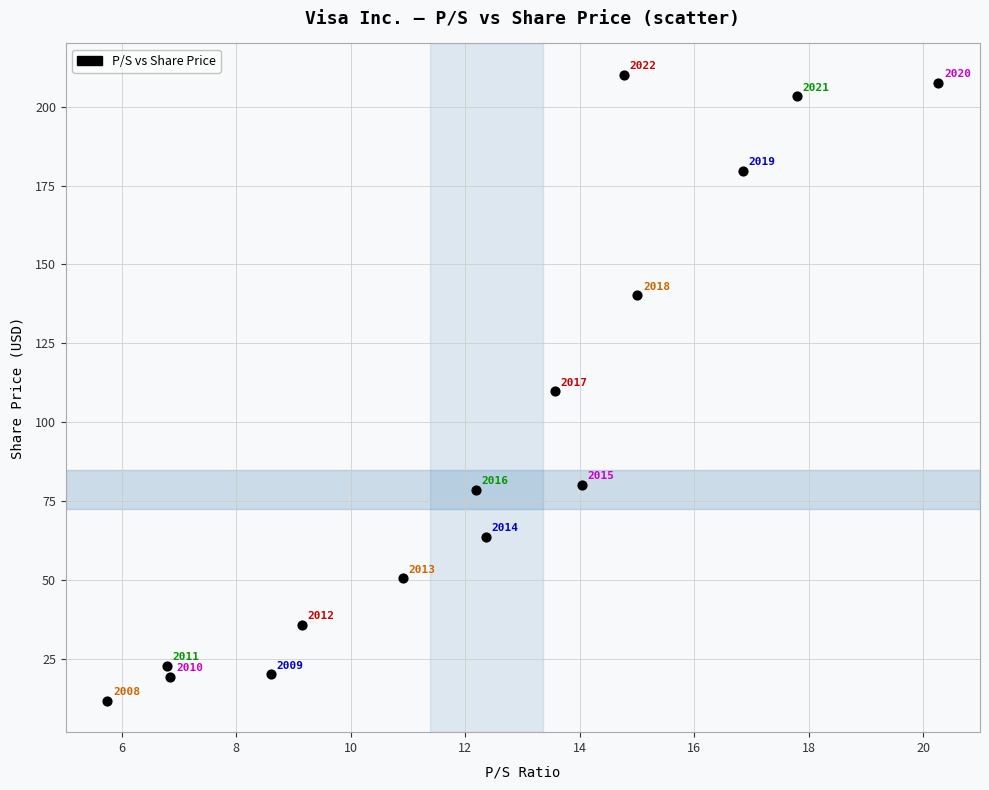

What is the range of Y values (max minus min)?

198.5